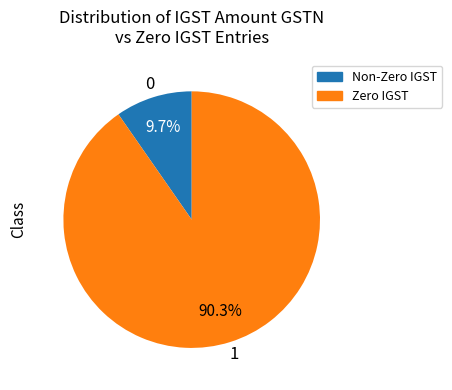

Is there any slice that represents more than half of the pie?

Yes